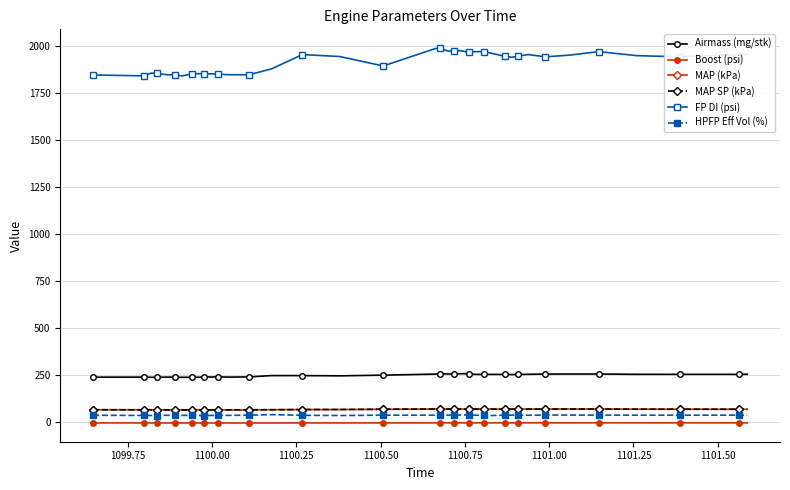

What is the value of the FP DI (psi) point at the 13th from the left?

1852.5